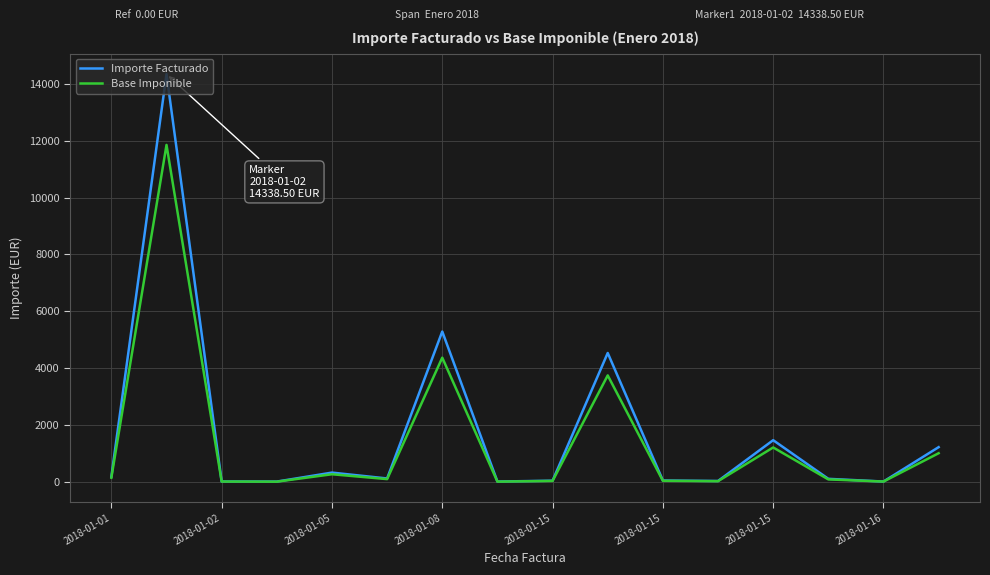

What is the maximum value shown in the chart?

14338.5